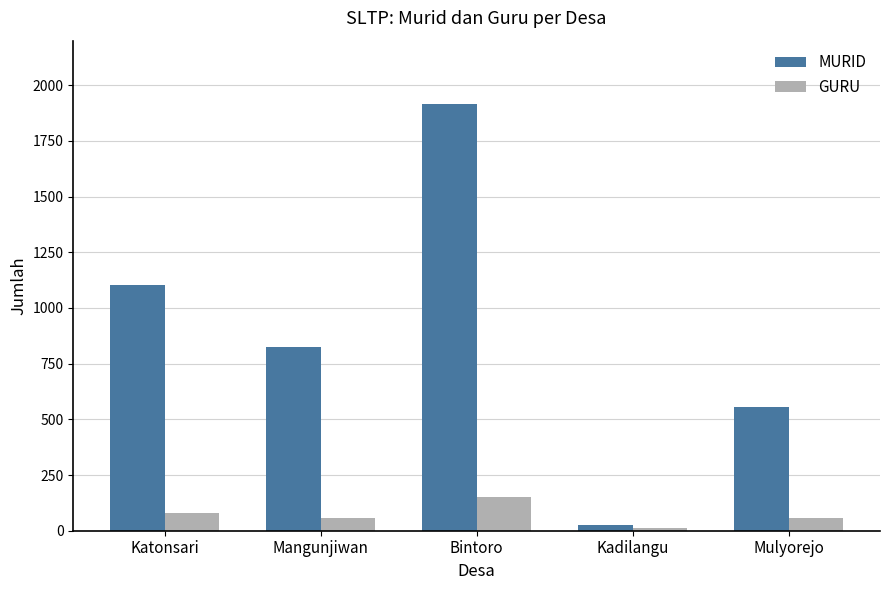

Rank the series by their maximum value, from highest to lowest.

MURID, GURU